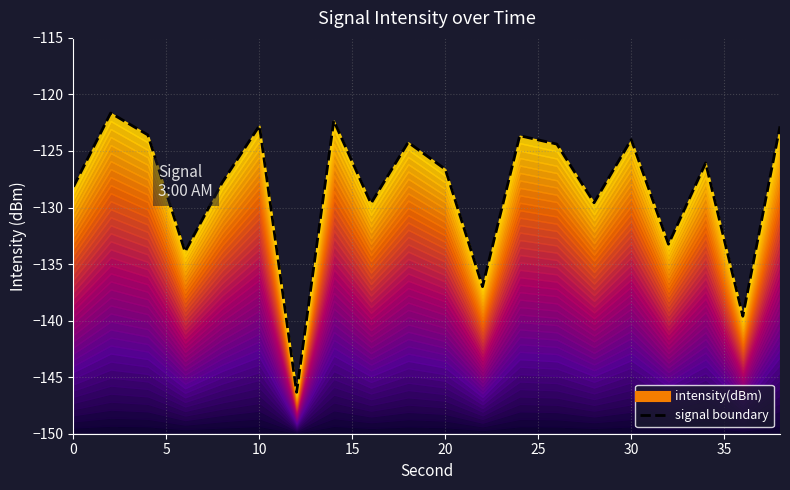

What is the average value?

-128.4